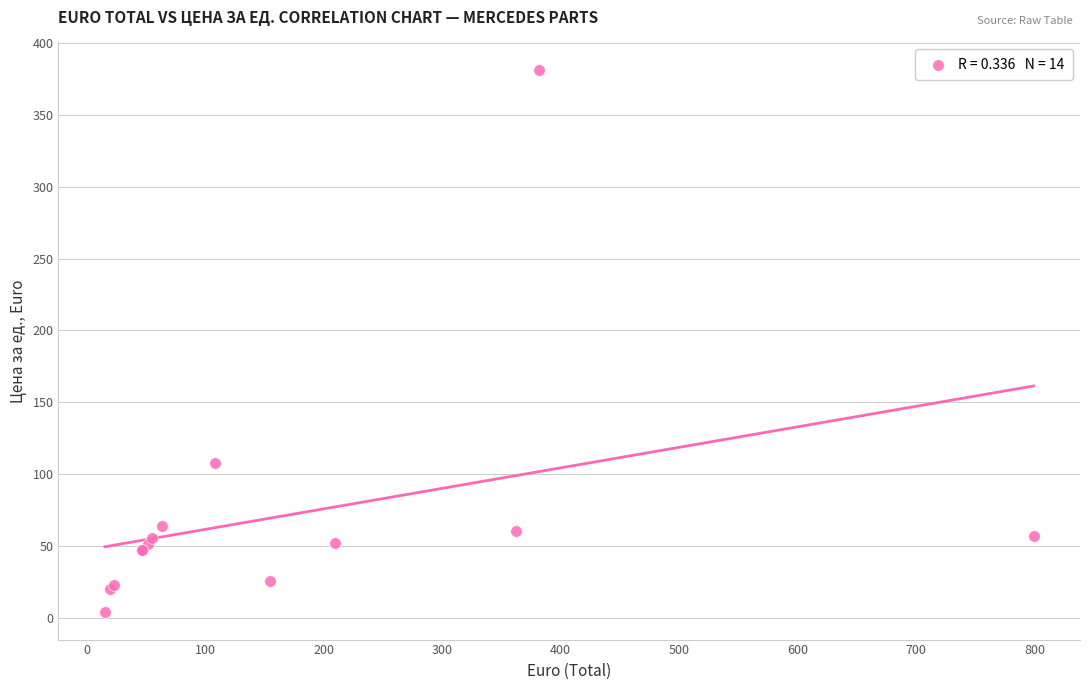

What Y value in the scatter plot is closest to 192?

108.0